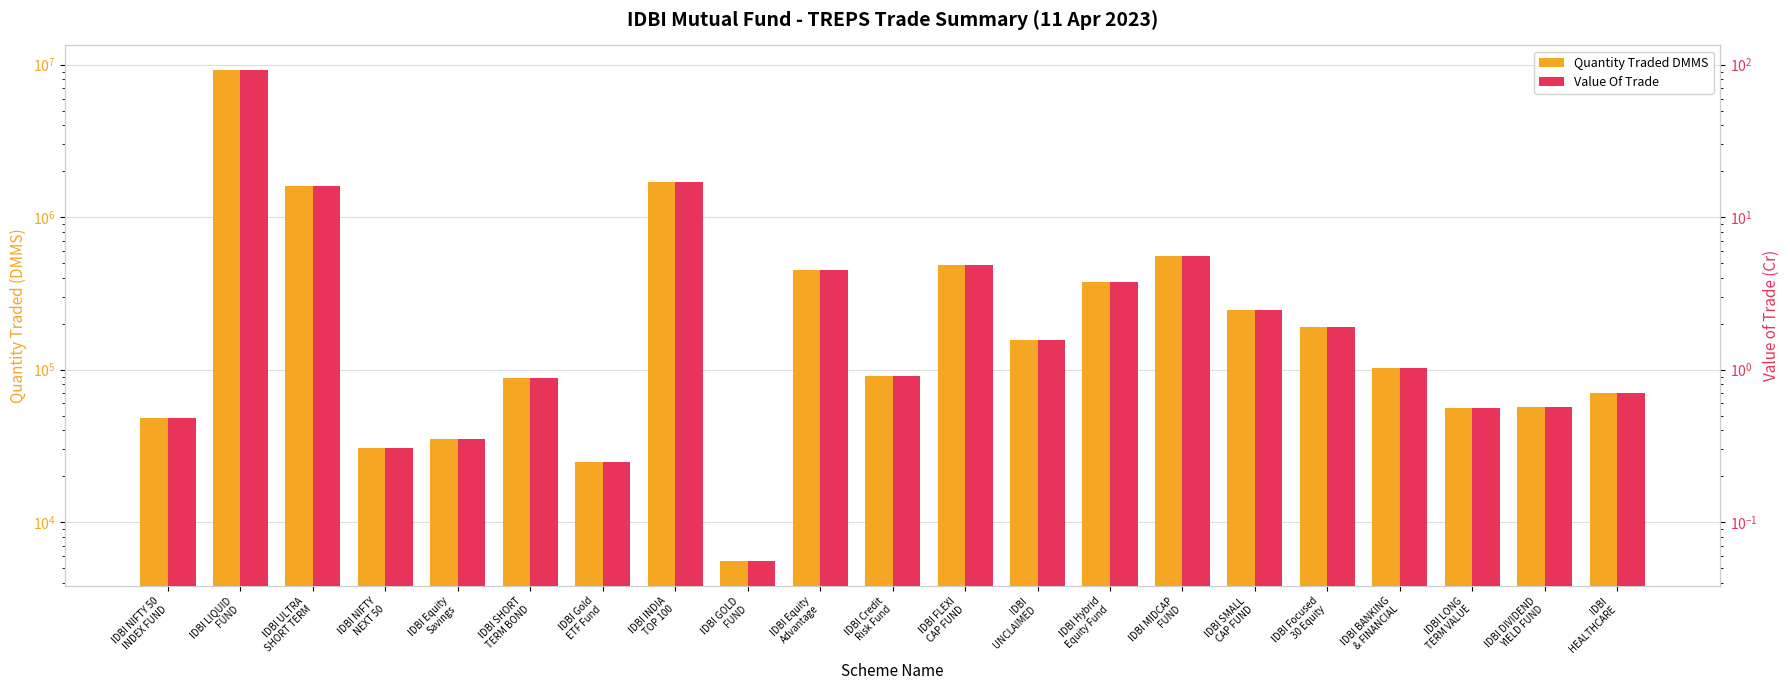

List the labels in order of Value Of Trade value, smallest first.

IDBI GOLD
FUND, IDBI Gold
ETF Fund, IDBI NIFTY
NEXT 50, IDBI Equity
Savings, IDBI NIFTY 50
INDEX FUND, IDBI LONG
TERM VALUE, IDBI DIVIDEND
YIELD FUND, IDBI
HEALTHCARE, IDBI SHORT
TERM BOND, IDBI Credit
Risk Fund, IDBI BANKING
& FINANCIAL, IDBI
UNCLAIMED, IDBI Focused
30 Equity, IDBI SMALL
CAP FUND, IDBI Hybrid
Equity Fund, IDBI Equity
Advantage, IDBI FLEXI
CAP FUND, IDBI MIDCAP
FUND, IDBI ULTRA
SHORT TERM, IDBI INDIA
TOP 100, IDBI LIQUID
FUND